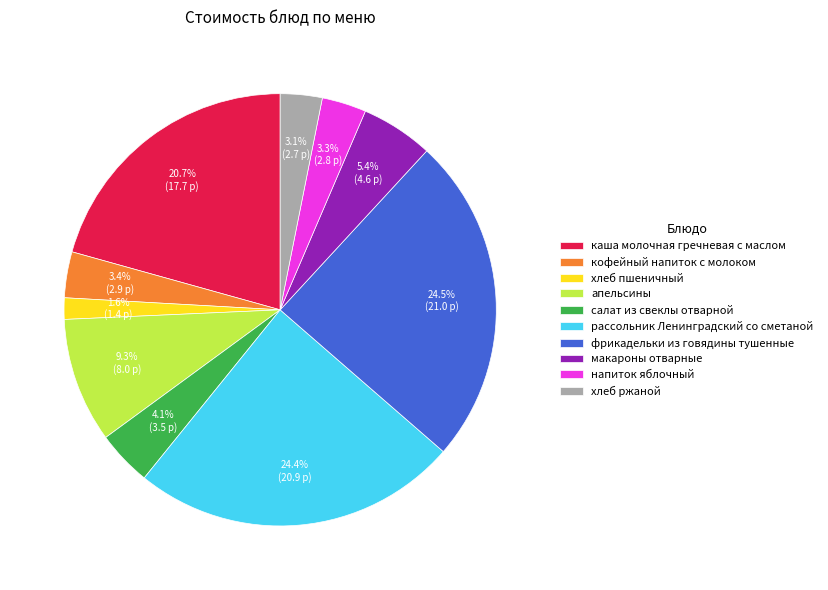

Which slice is the smallest?

хлеб пшеничный